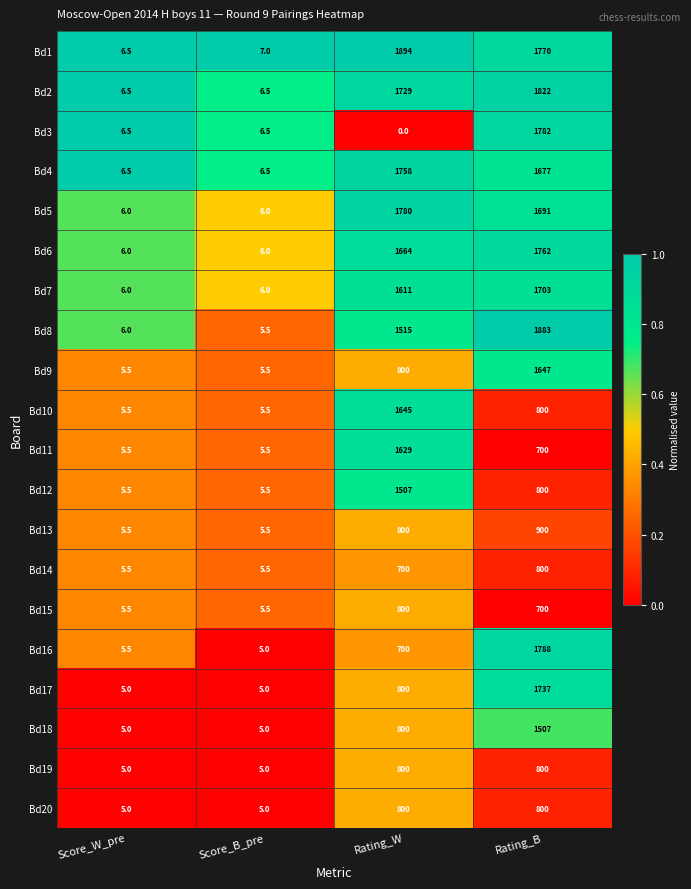

Read the Bd17 value at Score_B_pre.

5.0